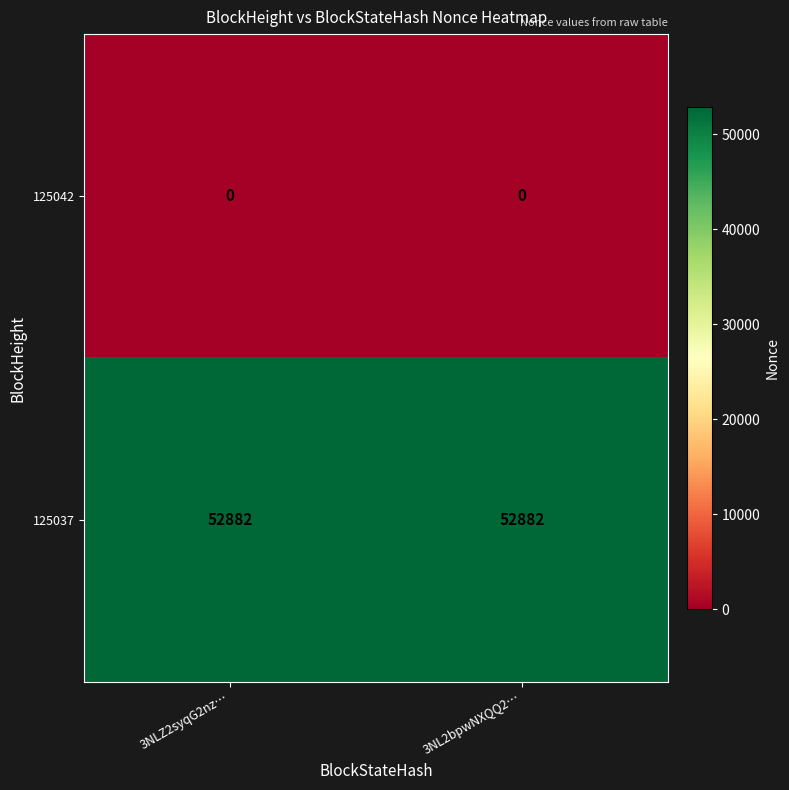

Reading left to right, list all the values displayed in this chart.

125042: 0	0
125037: 52882	52882